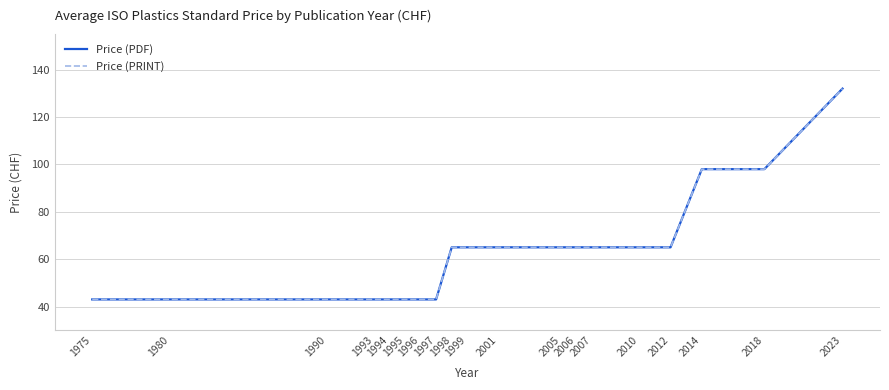

Does the chart have visible grid lines?

Yes